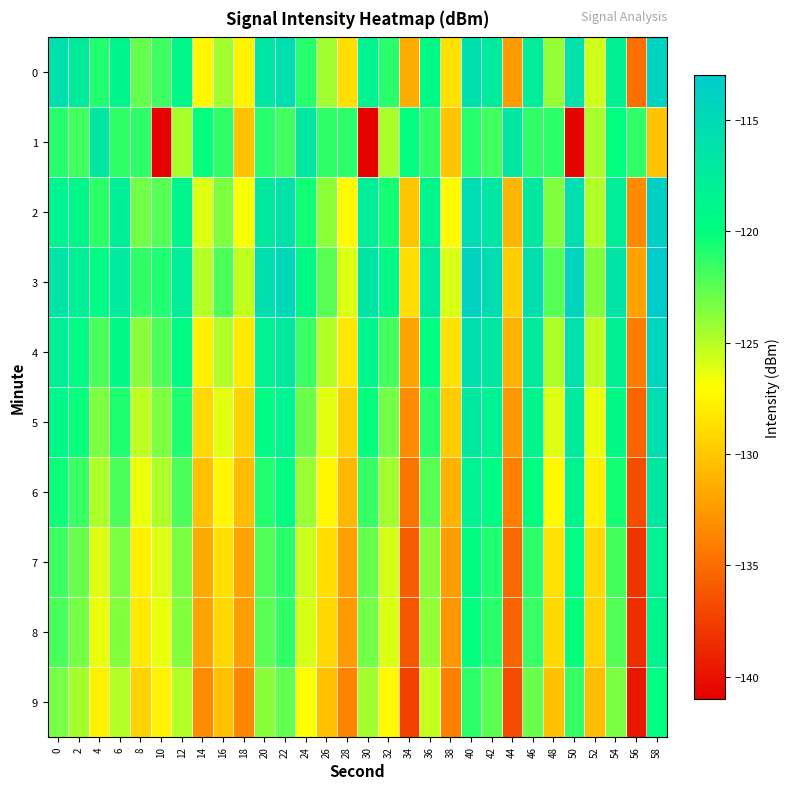

What is the spread (max minus min) of values at 36?

7.9